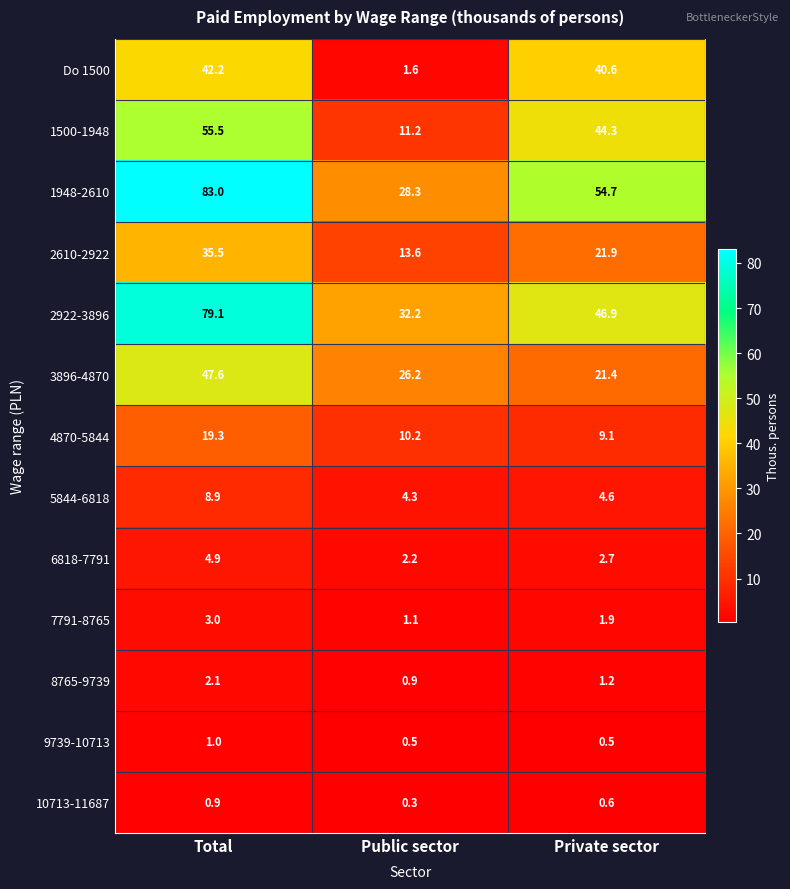

At Total, list the series in order from smallest to largest.

10713-11687, 9739-10713, 8765-9739, 7791-8765, 6818-7791, 5844-6818, 4870-5844, 2610-2922, Do 1500, 3896-4870, 1500-1948, 2922-3896, 1948-2610